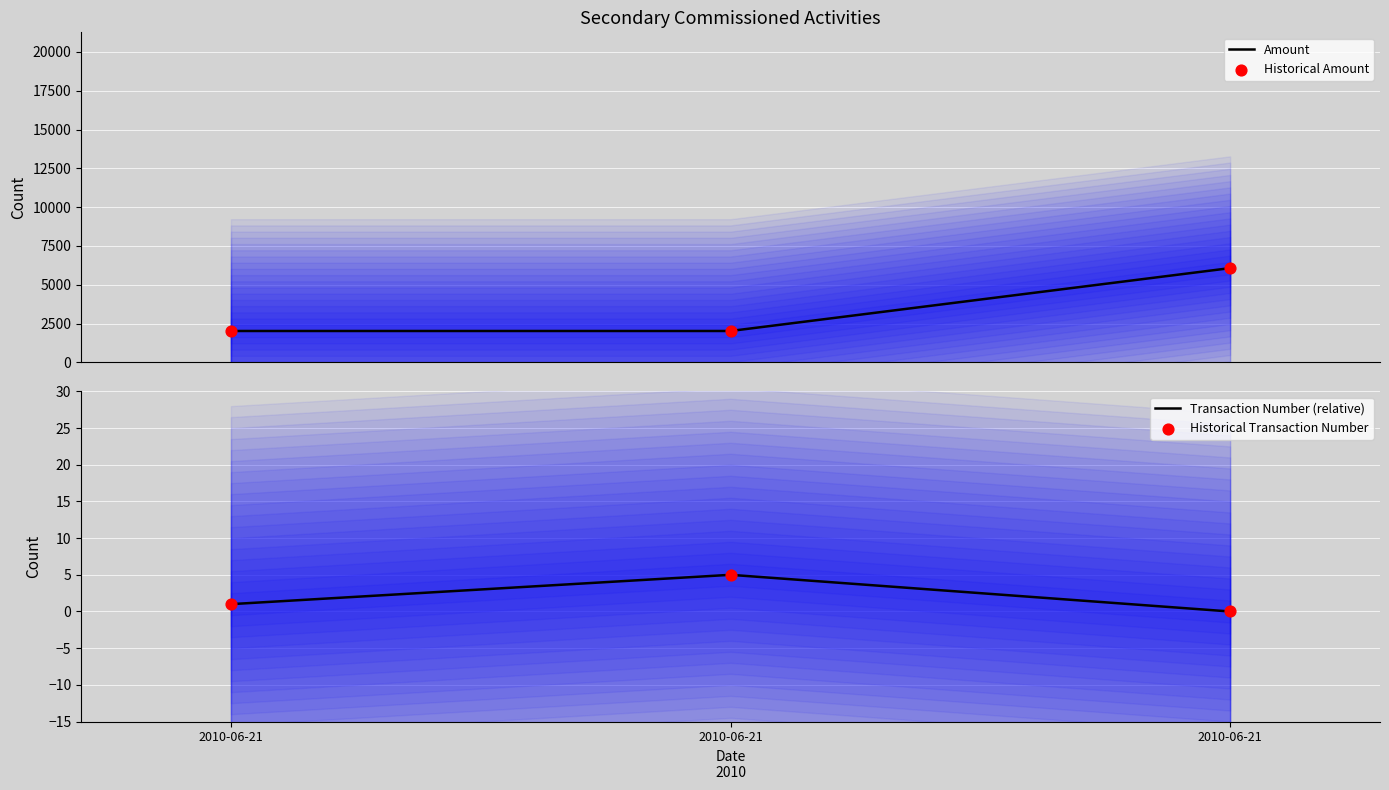

Which series has the largest total across all categories?

Amount